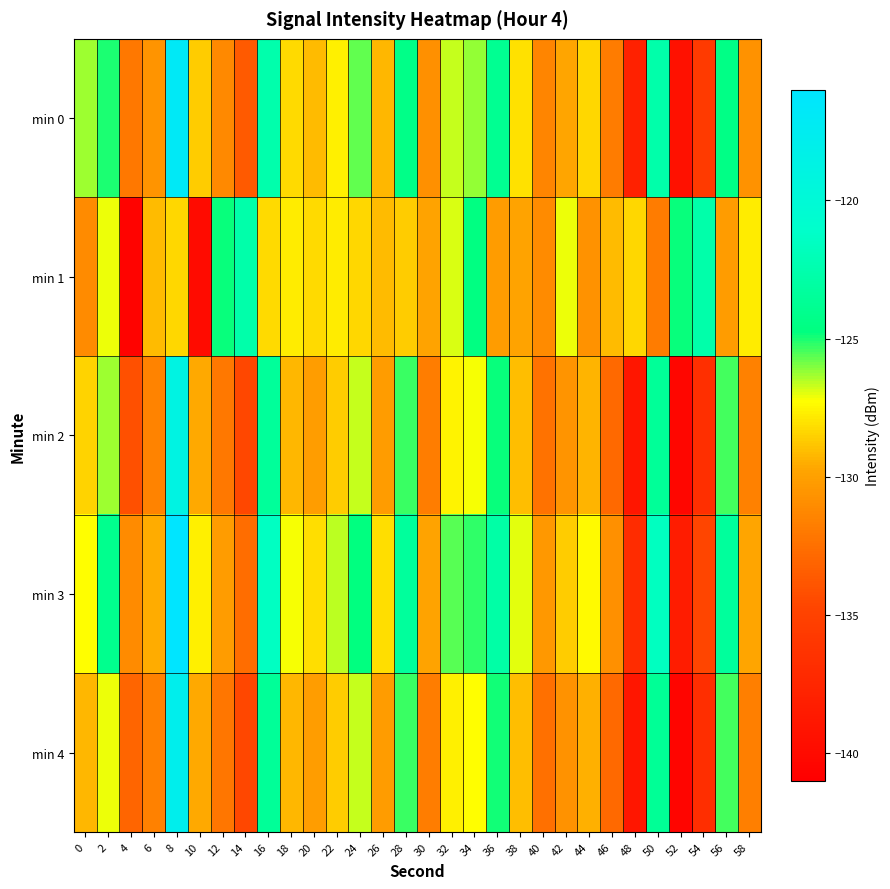

Reading left to right, transcribe all the data shown in this chart.

min 0: 0=-126.3	2=-125.1	4=-132.1	6=-130.6	8=-116.9	10=-128.6	12=-131.2	14=-133.6	16=-122.5	18=-128.2	20=-129.2	22=-127.6	24=-125.7	26=-129.2	28=-124.3	30=-130.8	32=-126.7	34=-126.2	36=-123.9	38=-128.0	40=-131.4	42=-129.7	44=-128.4	46=-131.8	48=-137.9	50=-122.7	52=-139.4	54=-135.7	56=-124.4	58=-130.7
min 1: 0=-131.1	2=-127.1	4=-140.7	6=-129.2	8=-128.4	10=-139.8	12=-124.8	14=-122.7	16=-128.2	18=-127.8	20=-128.2	22=-127.8	24=-128.4	26=-129.2	28=-128.7	30=-129.8	32=-126.8	34=-124.7	36=-130.2	38=-129.8	40=-131.1	42=-127.1	44=-130.7	46=-129.2	48=-128.4	50=-131.8	52=-124.8	54=-122.7	56=-130.2	58=-127.8
min 2: 0=-128.5	2=-126.3	4=-134.1	6=-131.5	8=-118.9	10=-129.6	12=-132.1	14=-134.6	16=-123.5	18=-129.2	20=-130.1	22=-128.6	24=-126.7	26=-130.2	28=-125.3	30=-131.8	32=-127.6	34=-127.2	36=-124.8	38=-129.0	40=-132.4	42=-130.6	44=-129.3	46=-132.8	48=-138.9	50=-123.6	52=-140.4	54=-136.7	56=-125.4	58=-131.6
min 3: 0=-127.3	2=-124.1	4=-131.1	6=-129.6	8=-115.9	10=-127.6	12=-130.2	14=-132.6	16=-121.5	18=-127.2	20=-128.2	22=-126.6	24=-124.7	26=-128.2	28=-123.3	30=-129.8	32=-125.7	34=-125.2	36=-122.9	38=-127.0	40=-130.4	42=-128.7	44=-127.4	46=-130.8	48=-136.9	50=-121.7	52=-138.4	54=-134.7	56=-123.4	58=-129.7
min 4: 0=-129.3	2=-127.1	4=-133.1	6=-131.6	8=-117.9	10=-129.6	12=-132.2	14=-134.6	16=-123.5	18=-129.2	20=-130.2	22=-128.6	24=-126.7	26=-130.2	28=-125.3	30=-131.8	32=-127.7	34=-127.2	36=-124.9	38=-129.0	40=-132.4	42=-130.7	44=-129.4	46=-132.8	48=-138.9	50=-123.7	52=-140.4	54=-136.7	56=-125.4	58=-131.7